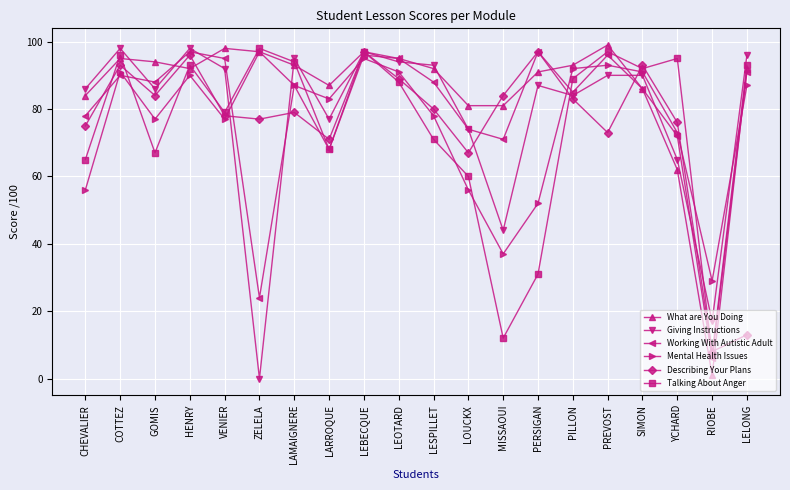

Which category has the lowest value across all series?

ZELELA